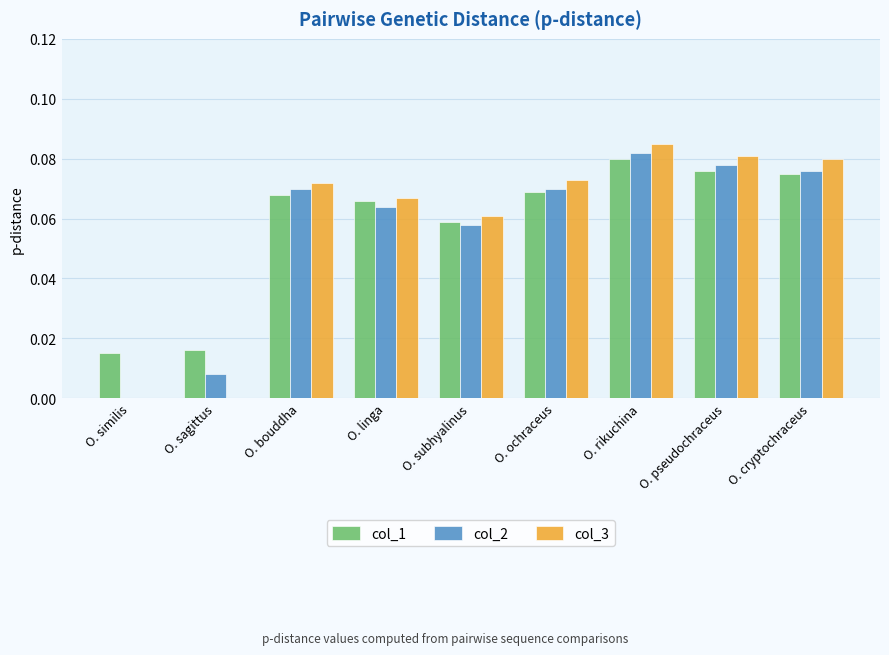

Which category has the highest value across all series?

O. rikuchina